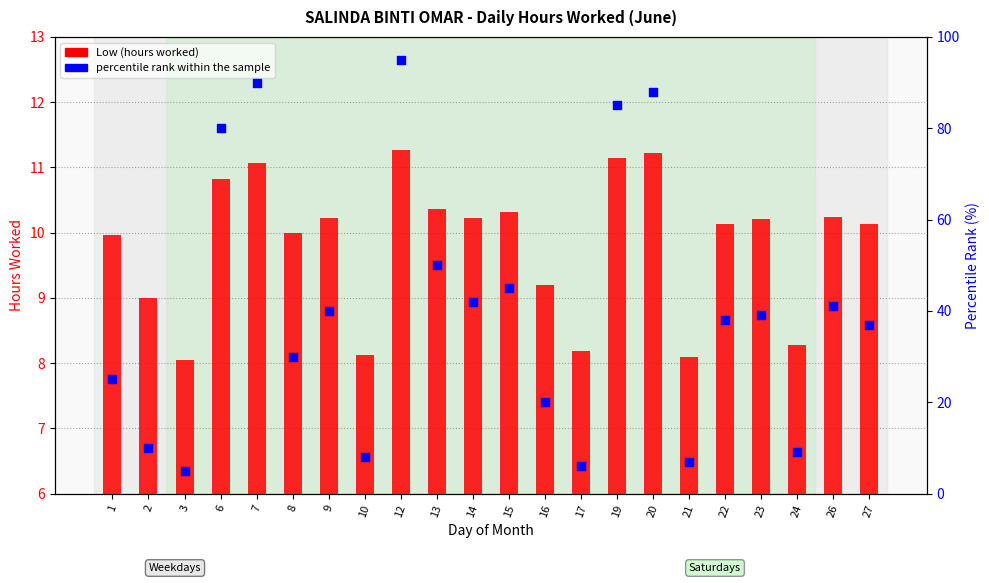

Which series contains the highest Y value?

percentile rank within the sample